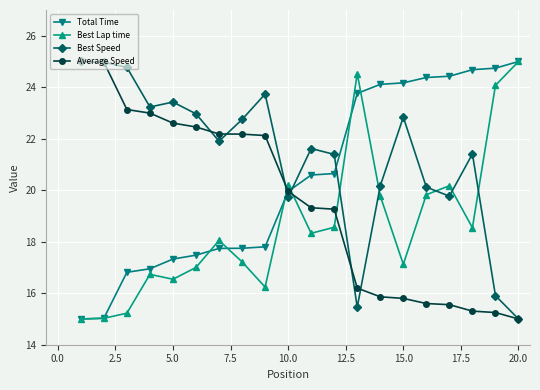

What is the greatest value displayed?

25.0